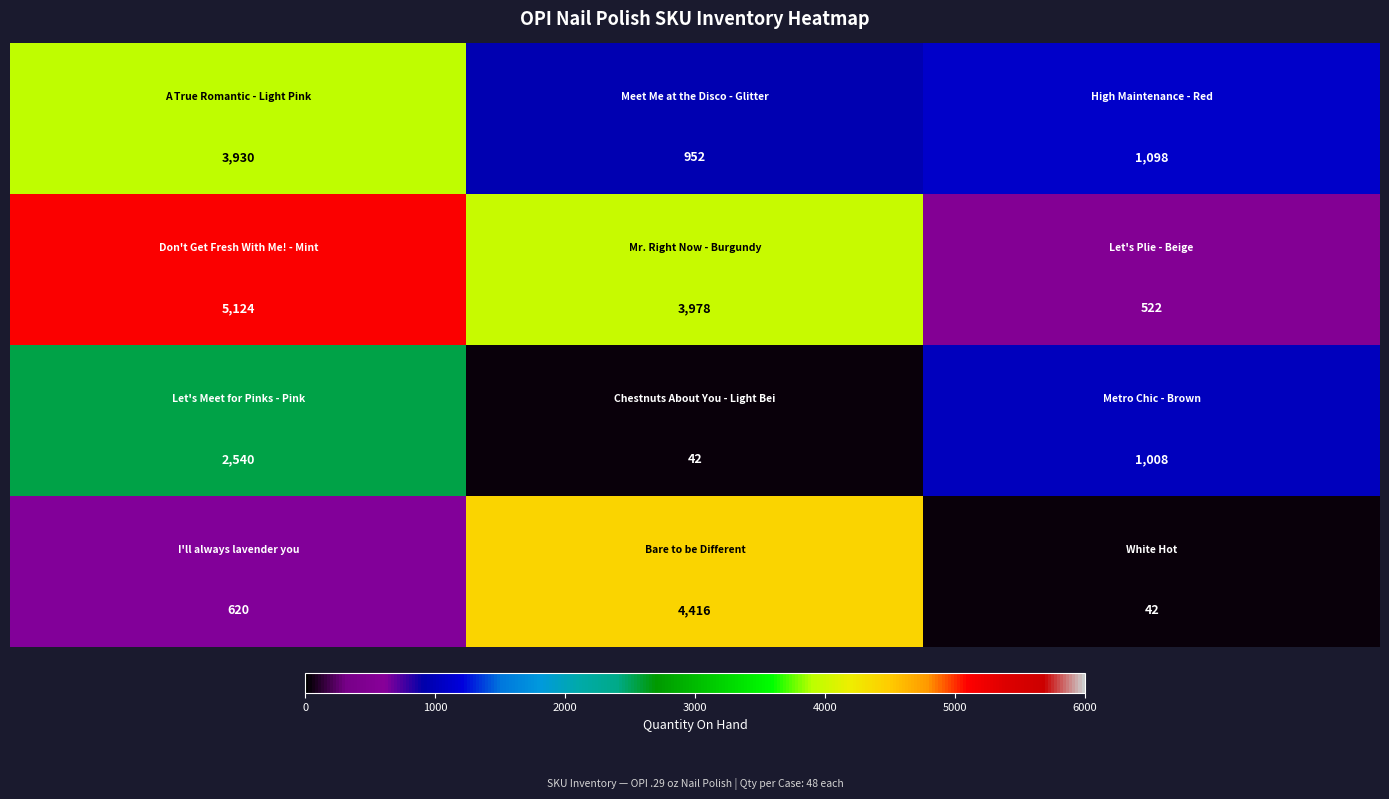

What is the smallest value displayed?

42